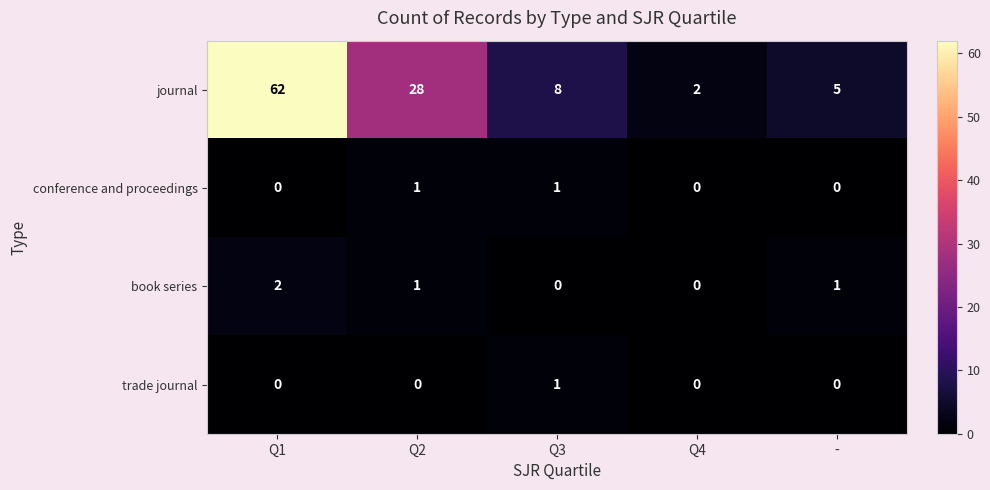

What is the difference between the maximum and minimum values in the book series series?

2